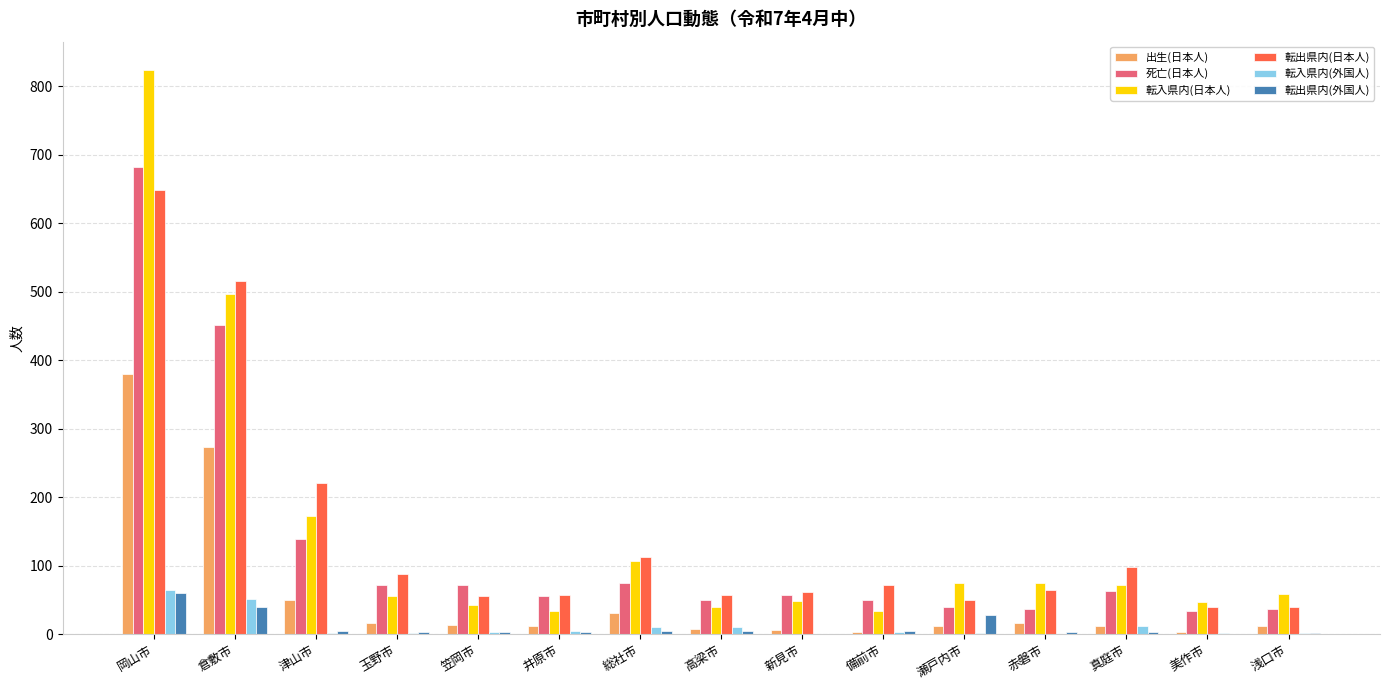

The value of 死亡(日本人) at 玉野市 is 71. True or false?

True